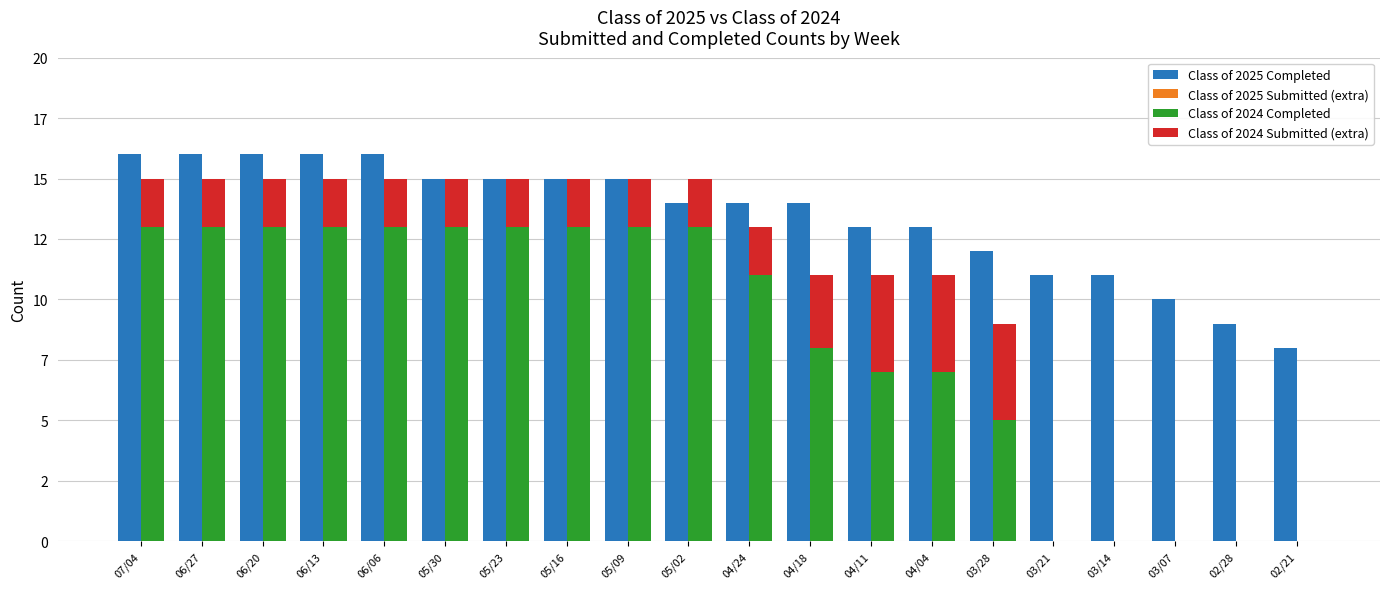

At which label does Class of 2024 Submitted (extra) reach its minimum?

03/21